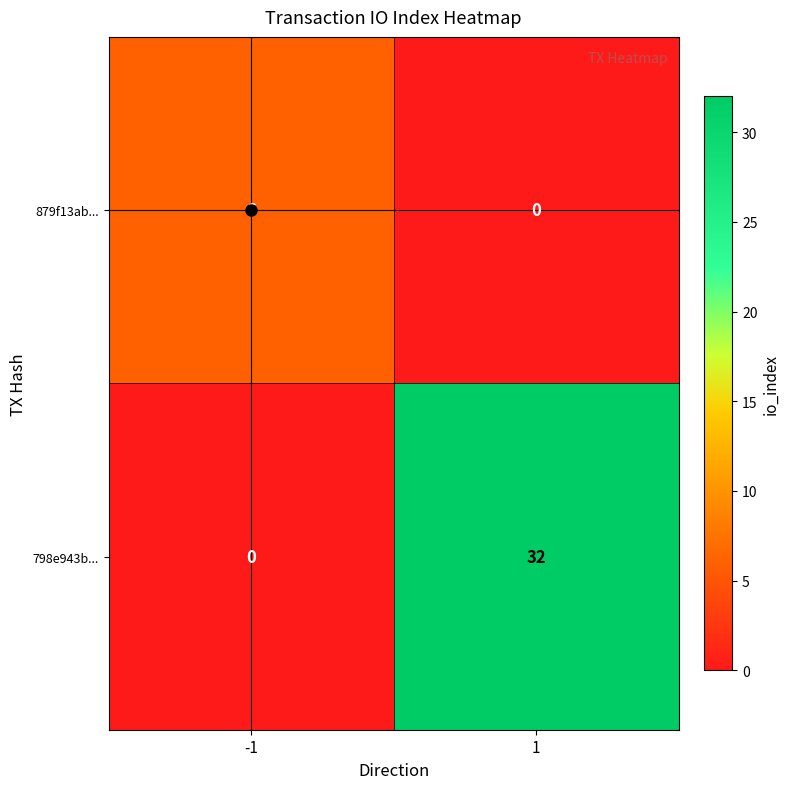

What is the greatest value displayed?

32